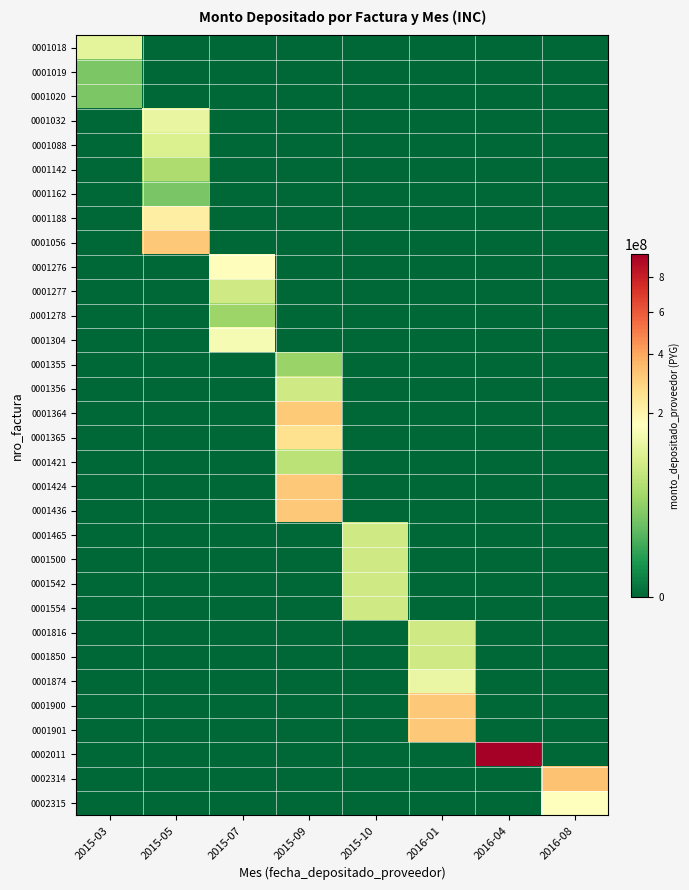

How many data points does each series have?

8